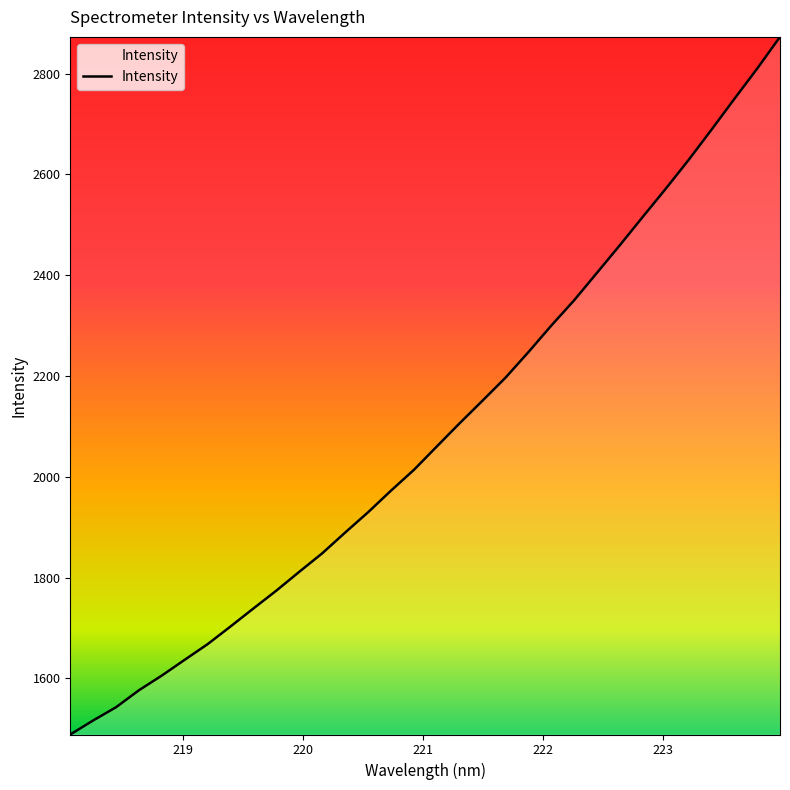

What is the maximum value shown in the chart?

2872.7